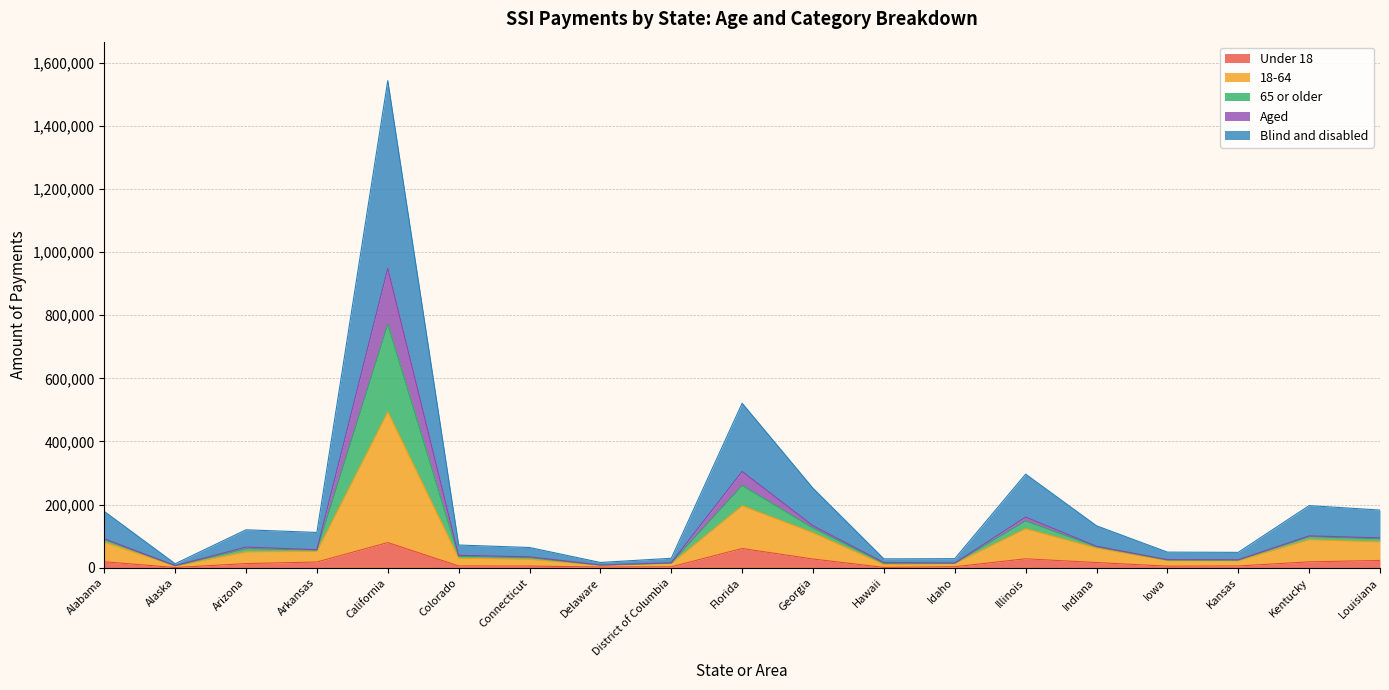

At which category is the sum across all series the highest?

California